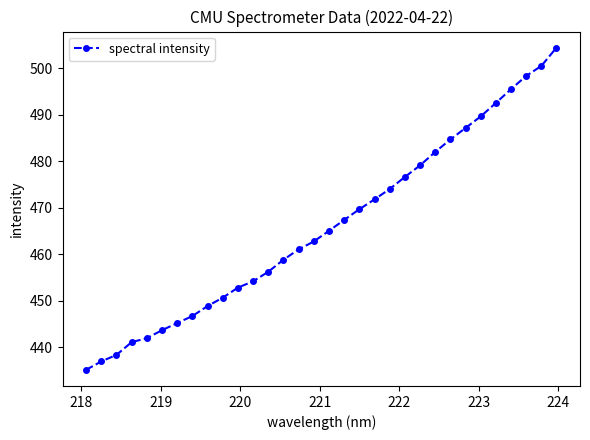

What is the greatest value displayed?

504.4